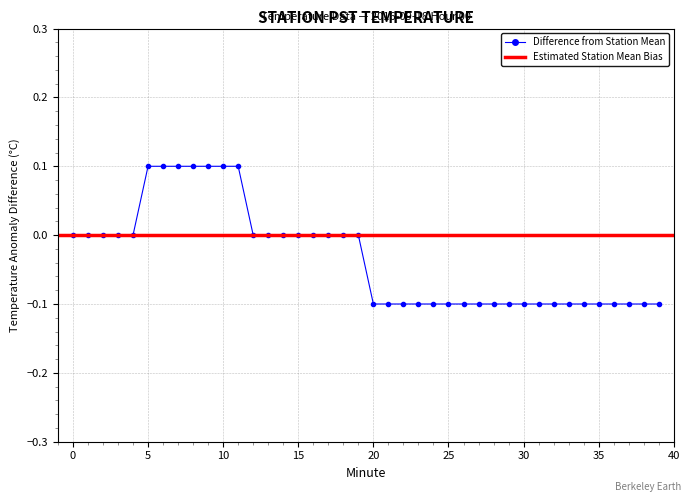

True or false: the data shows -0.2 at 32.

False